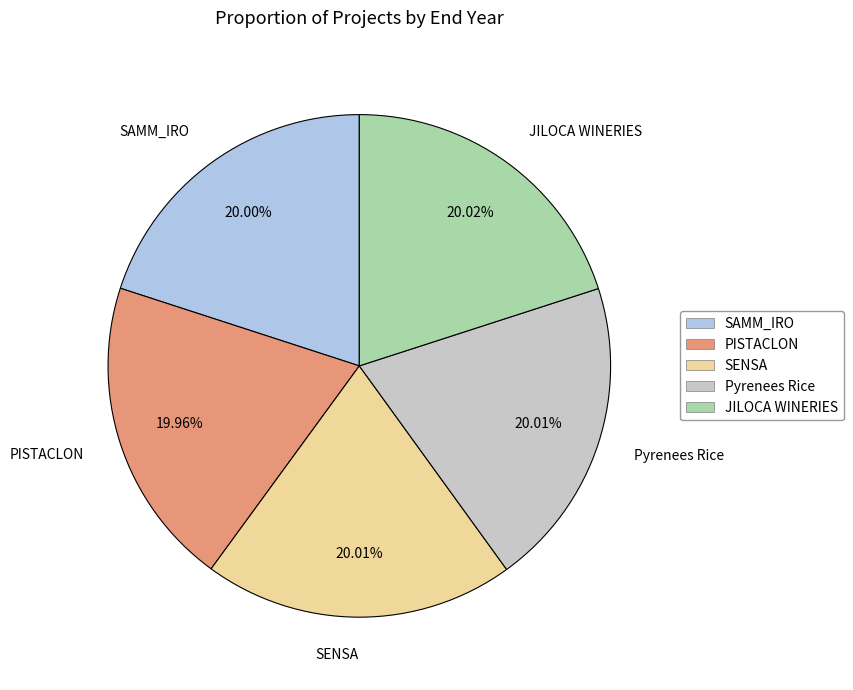

Approximately how many times larger is the value at Pyrenees Rice compared to SENSA?

1.0